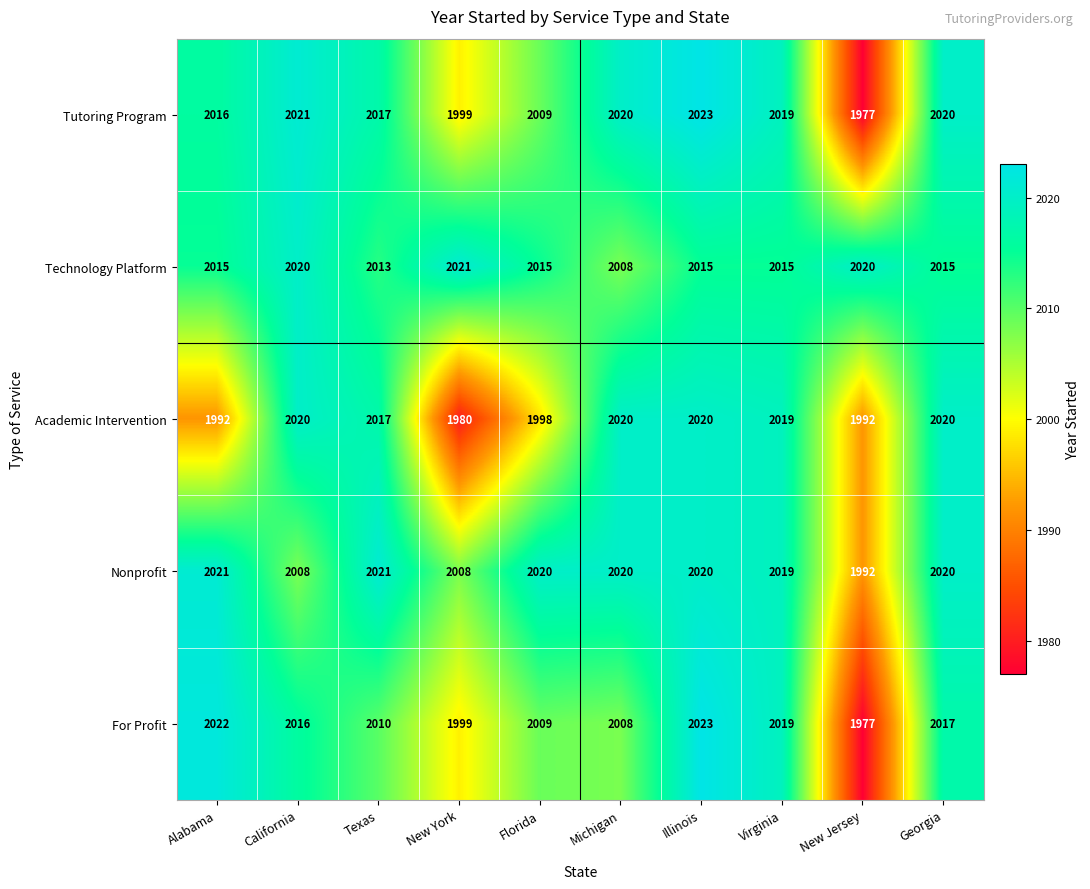

The Tutoring Program series shows 1977 at New Jersey. True or false?

True